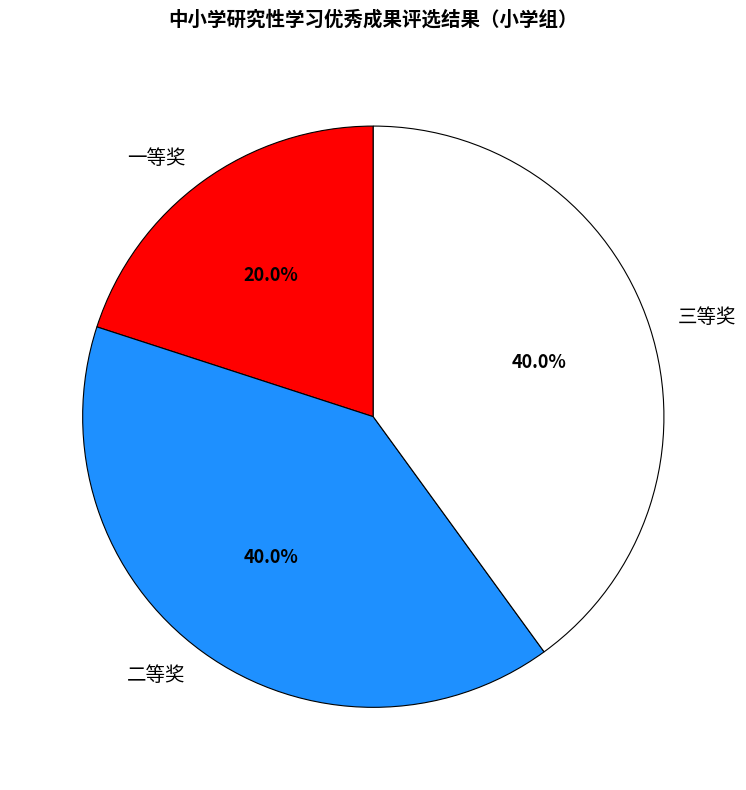

To the nearest percent, what percentage of the pie is 二等奖?

40%